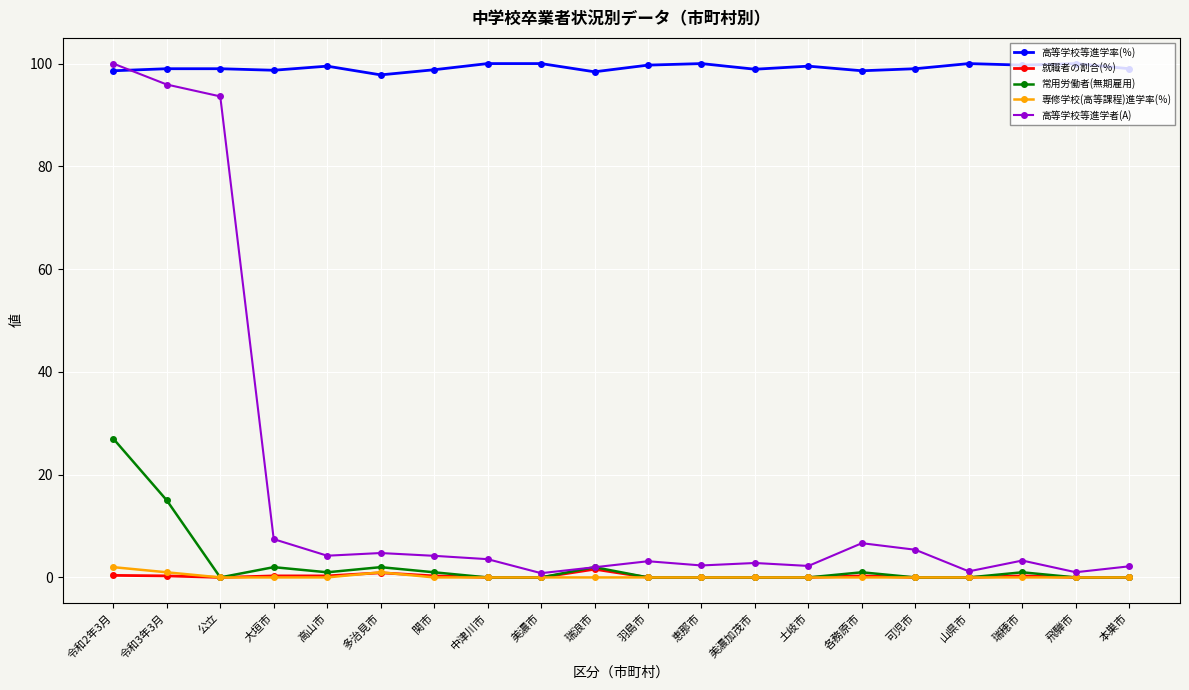

True or false: 常用労働者(無期雇用) and 高等学校等進学率(％) intersect in this chart.

False